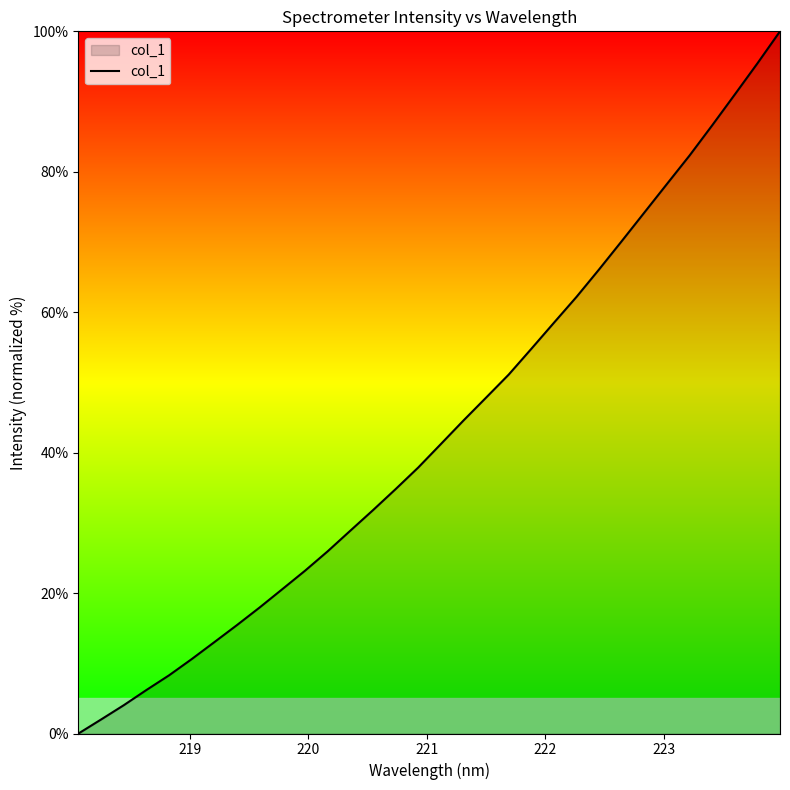

Reading right to left, transcribe all the data shown in this chart.

100.0	95.4	91.0	86.6	82.3	78.3	74.2	70.1	66.1	62.2	58.5	54.8	51.1	47.8	44.6	41.2	37.9	34.8	31.8	28.9	25.9	23.2	20.6	18.0	15.5	13.0	10.6	8.3	6.2	4.0	2.0	0.0